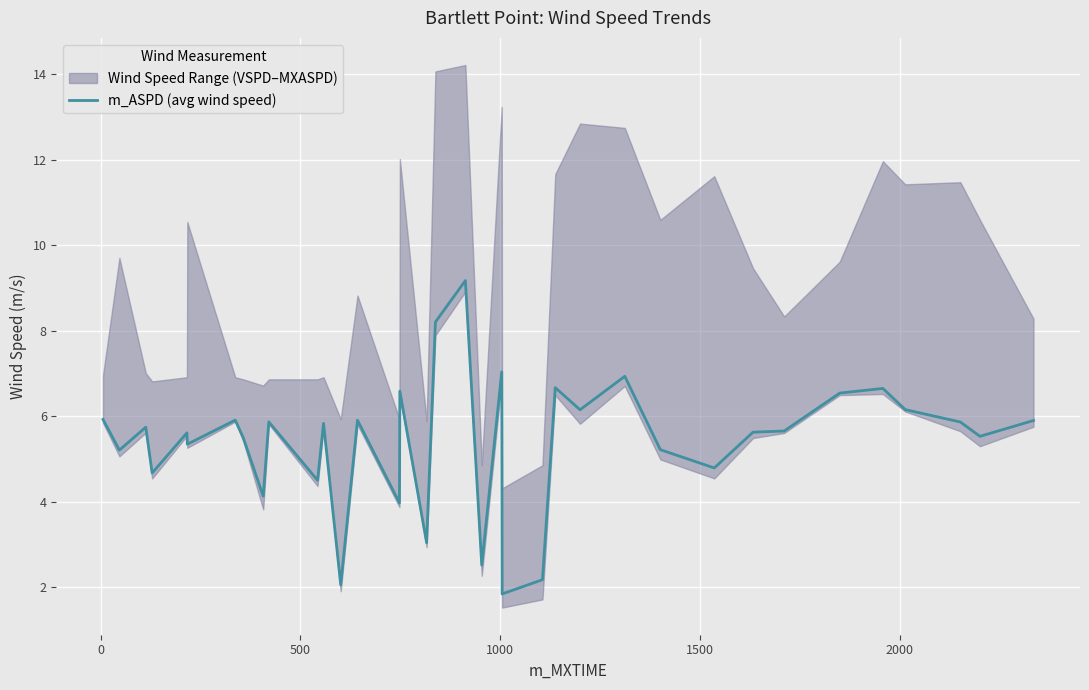

How many categories are shown in the chart?

36